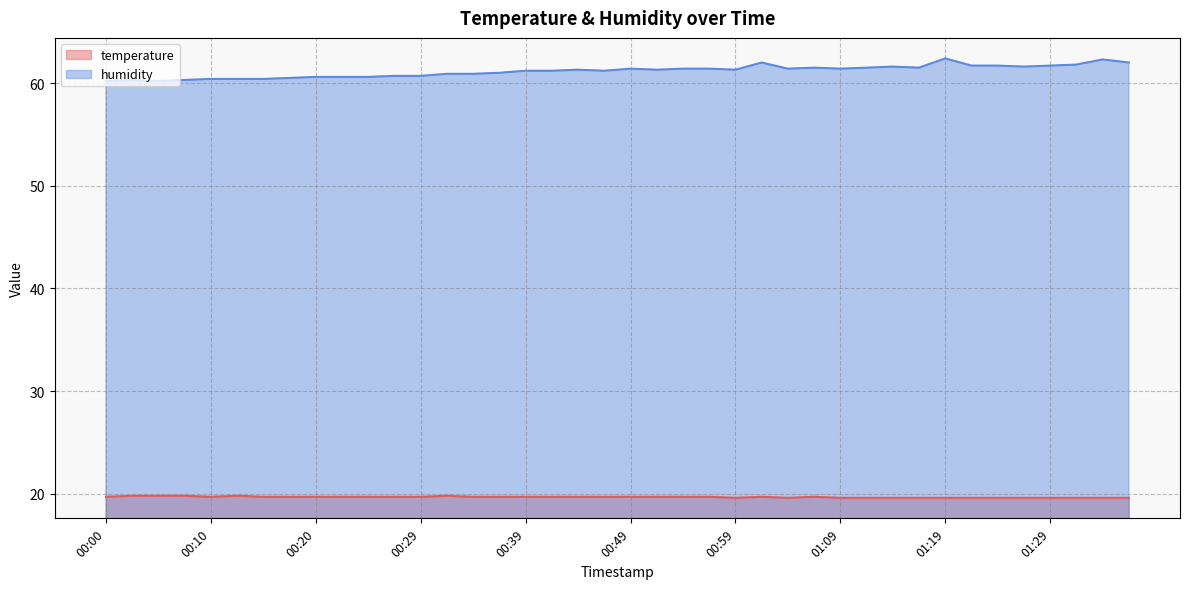

What is the smallest value displayed?

19.6